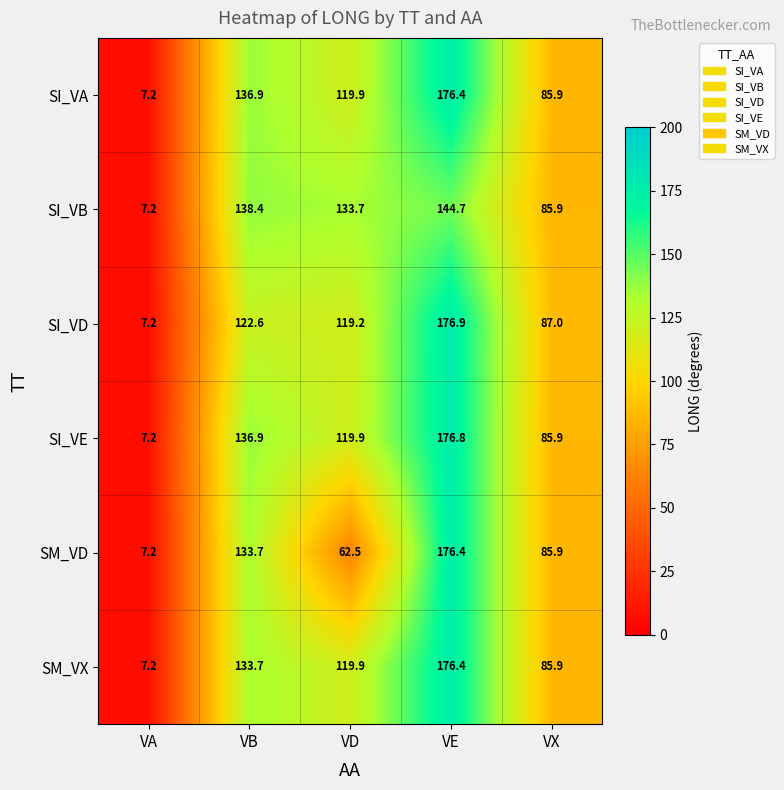

Reading left to right, list all the values displayed in this chart.

SI_VA: VA=7.2	VB=136.9	VD=119.9	VE=176.4	VX=85.9
SI_VB: VA=7.2	VB=138.4	VD=133.7	VE=144.7	VX=85.9
SI_VD: VA=7.2	VB=122.6	VD=119.2	VE=176.9	VX=87.0
SI_VE: VA=7.2	VB=136.9	VD=119.9	VE=176.8	VX=85.9
SM_VD: VA=7.2	VB=133.7	VD=62.5	VE=176.4	VX=85.9
SM_VX: VA=7.2	VB=133.7	VD=119.9	VE=176.4	VX=85.9